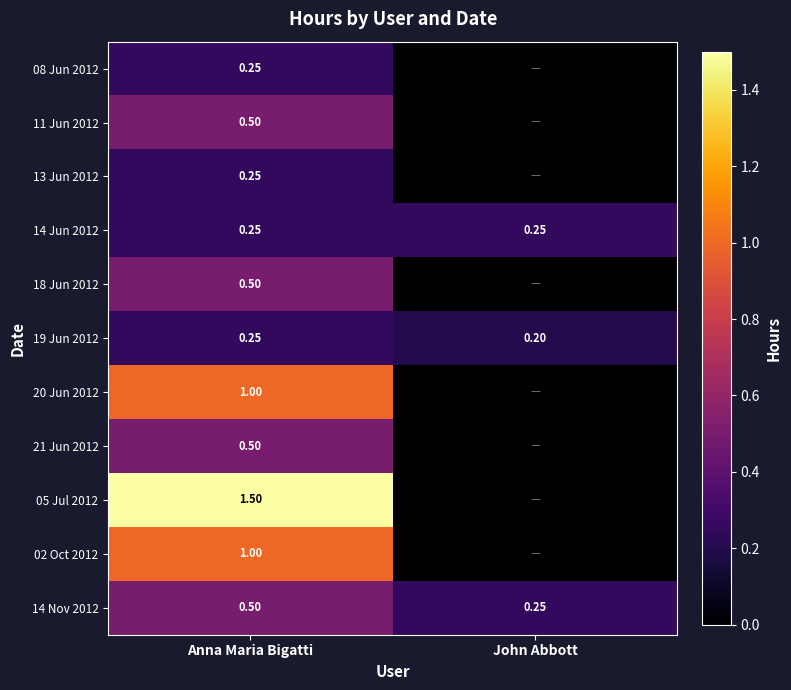

What is the total value across all series at Anna Maria Bigatti?

6.5